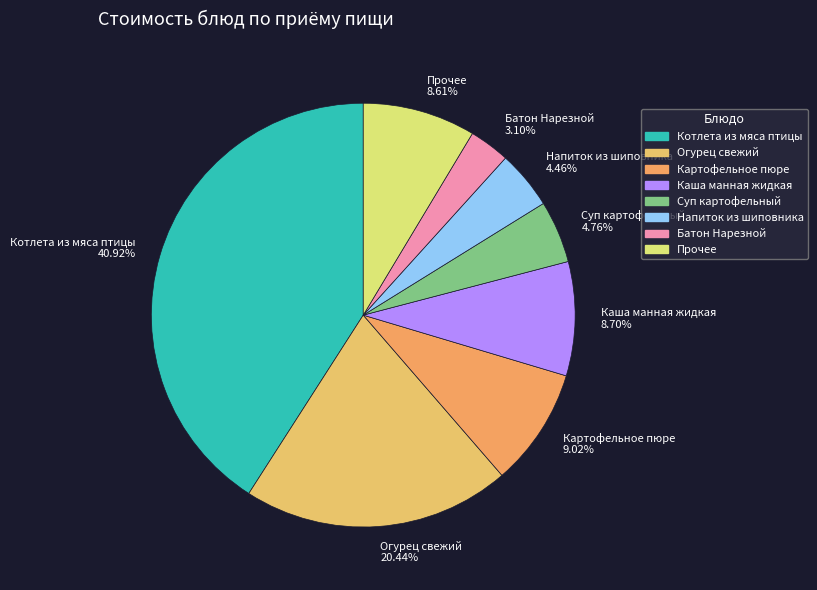

Is the sum of Котлета из мяса птицы 40.92% and Огурец свежий 20.44% greater than half?

Yes